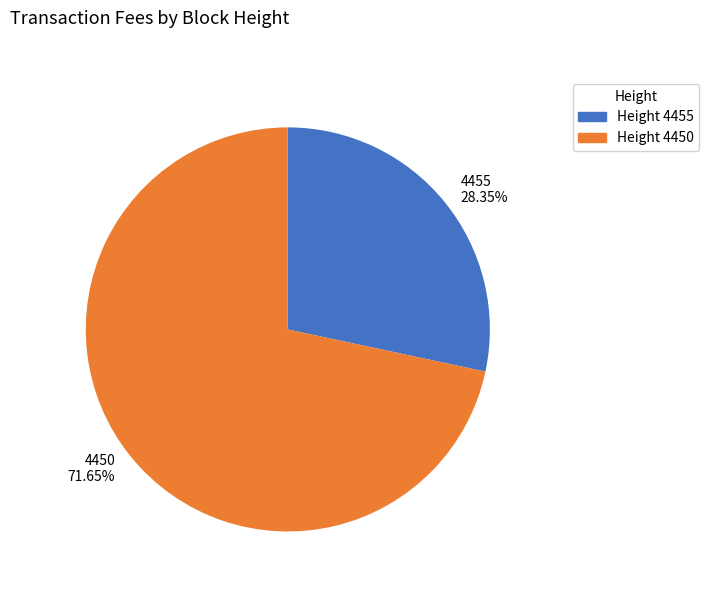

The 4450 slice represents 72% of the pie. True or false?

True